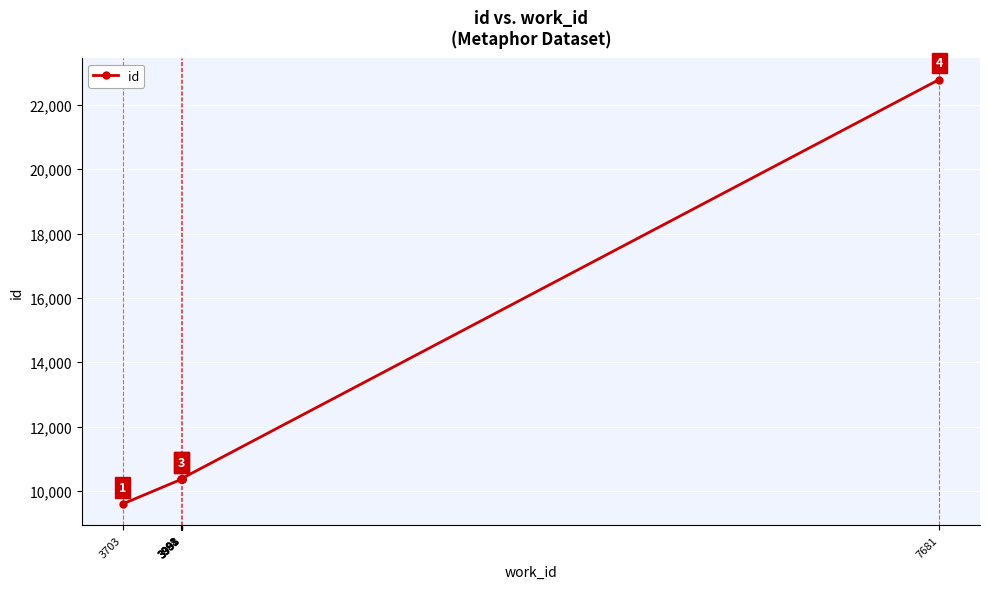

What is the value of the 2nd point from the left?

10359